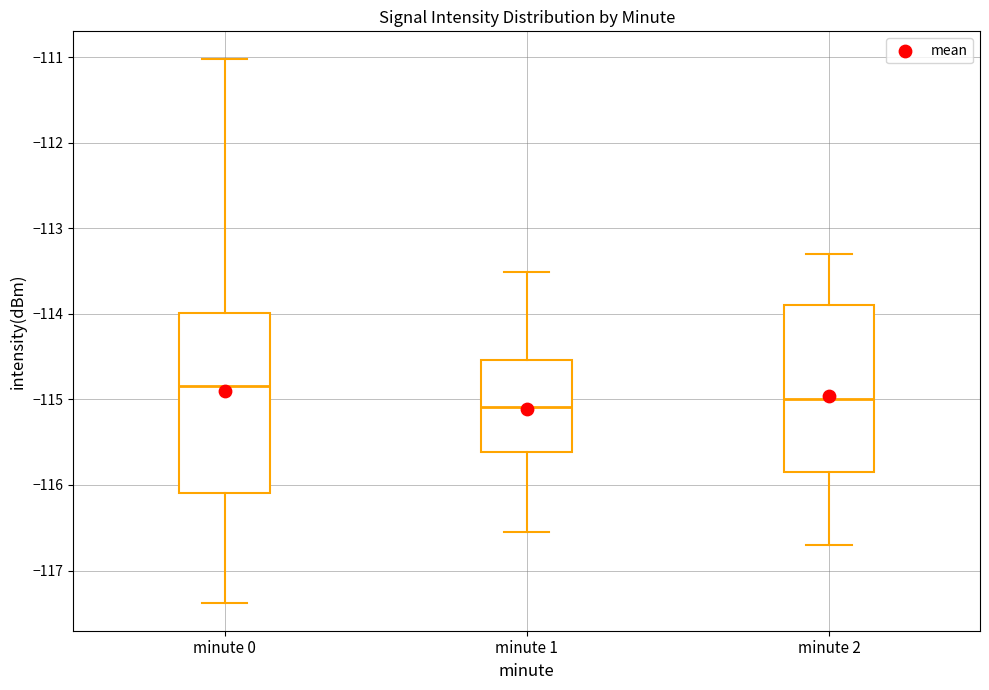

Which box is the tallest, from its lower edge to its upper edge?

minute 0